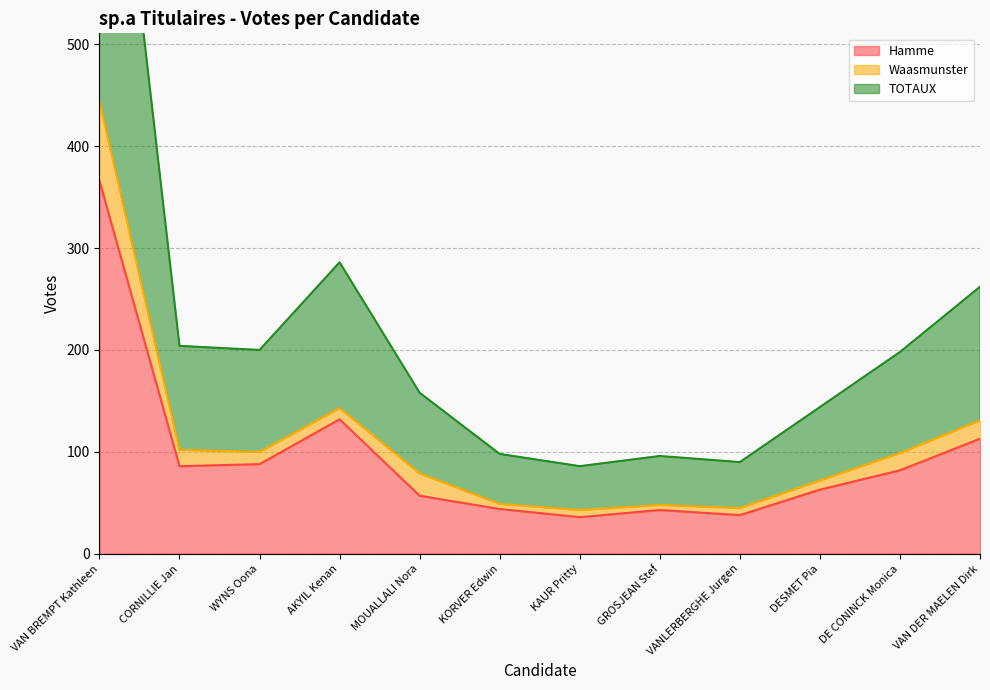

The Hamme series shows 36 at KAUR Pritty. True or false?

True